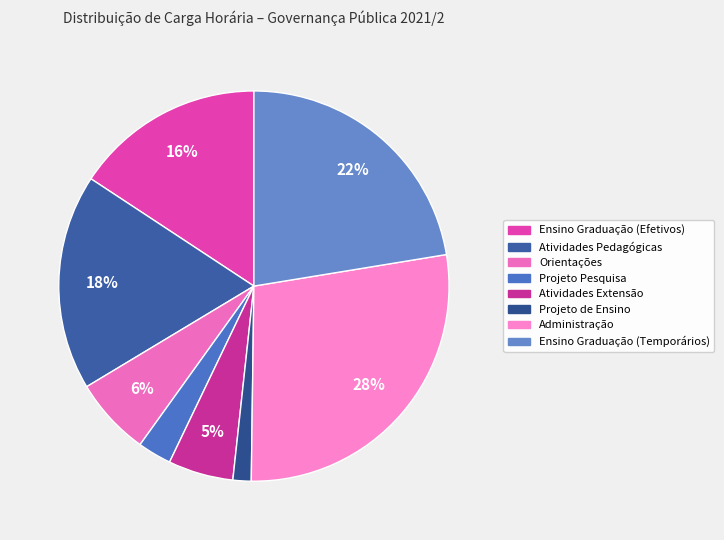

To the nearest percent, what is the difference between the Ensino Graduação (Efetivos) and Projeto de Ensino slice percentages?

14%